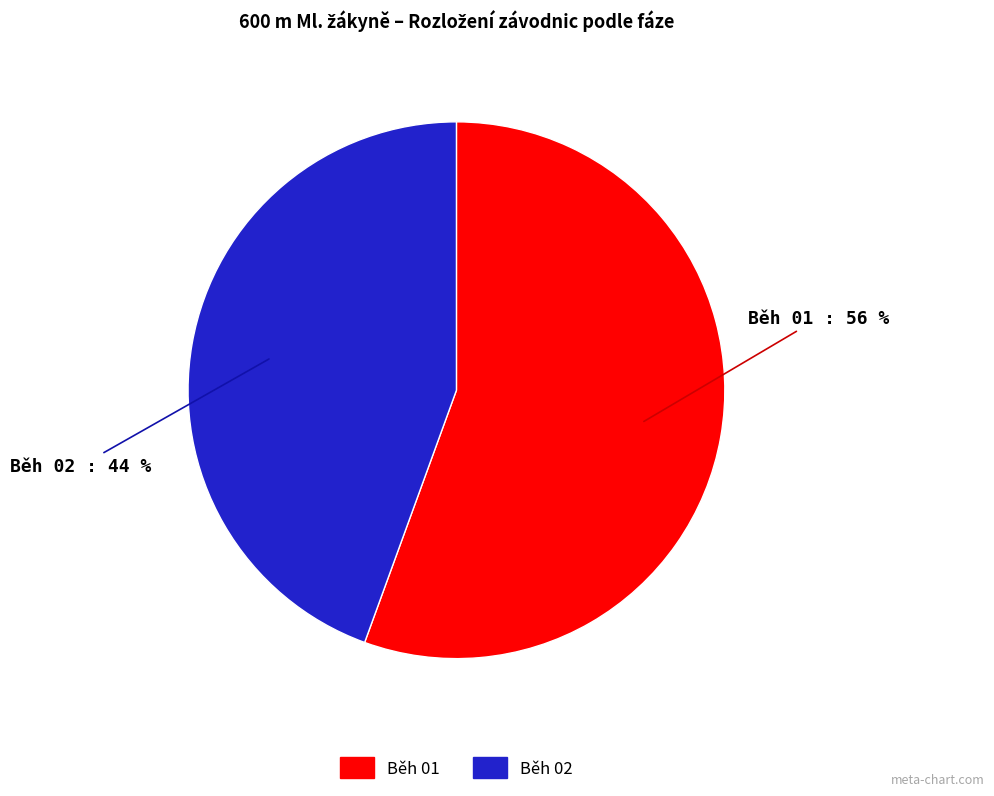

What is the majority slice?

Běh 01